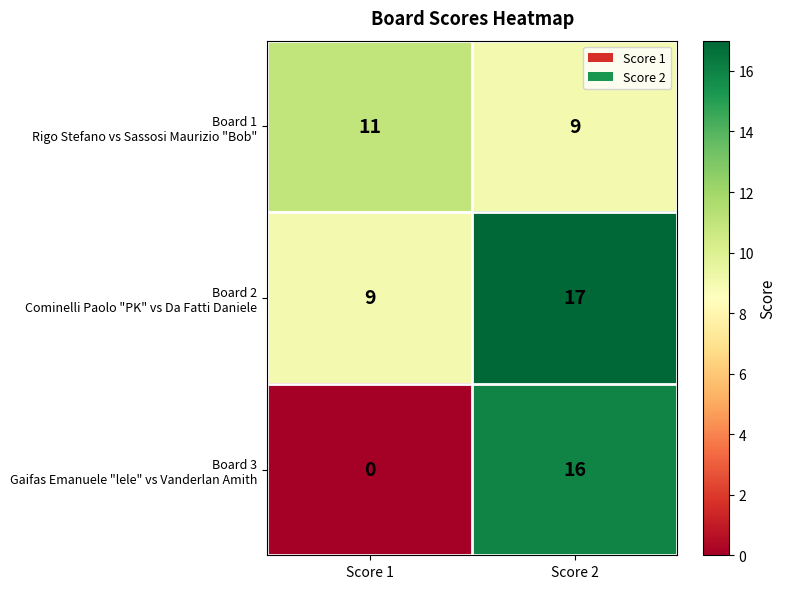

What is the difference between the highest and lowest values at Score 1?

11